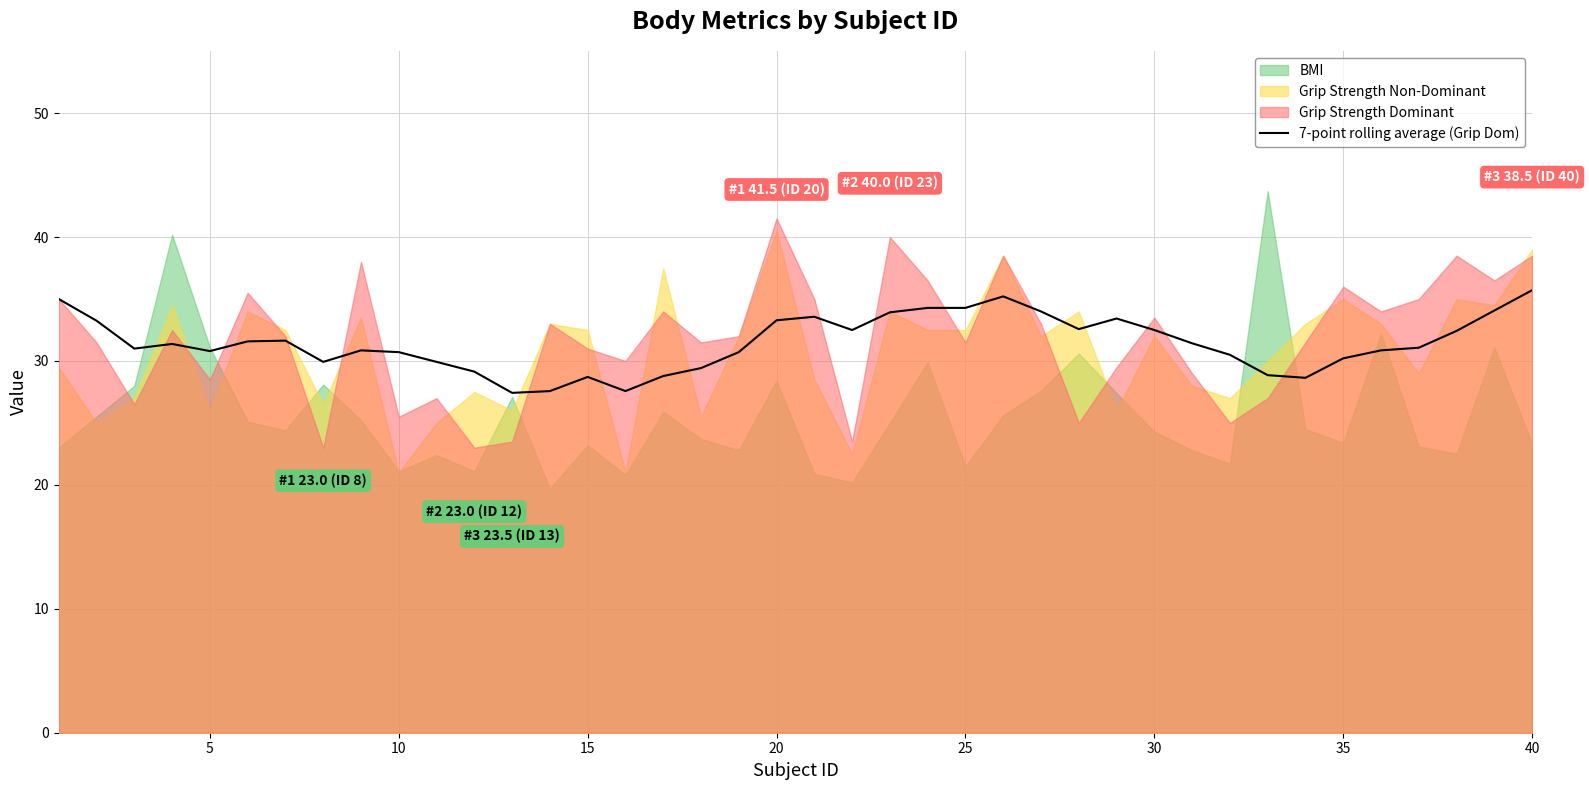

What is the maximum value for 7-point rolling average (Grip Dom)?

35.7